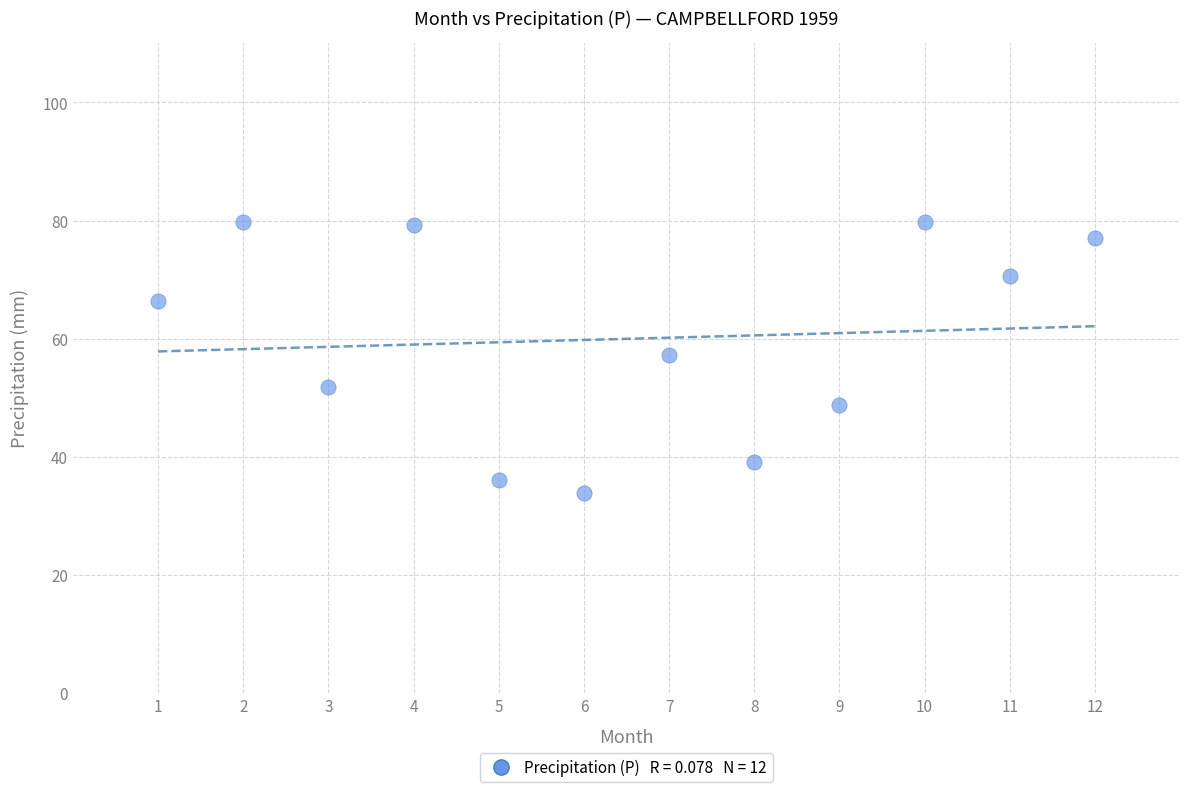

What Y value in the scatter plot is closest to 56?

57.3